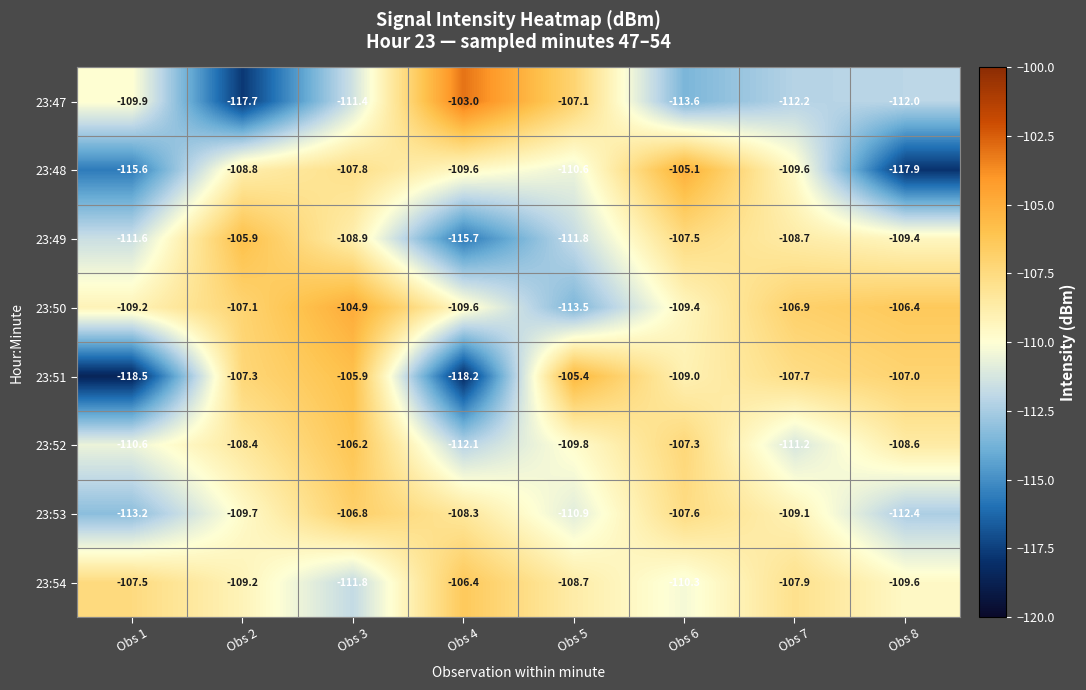

Rank the series at Obs 7 from highest to lowest value.

23:50, 23:51, 23:54, 23:49, 23:53, 23:48, 23:52, 23:47